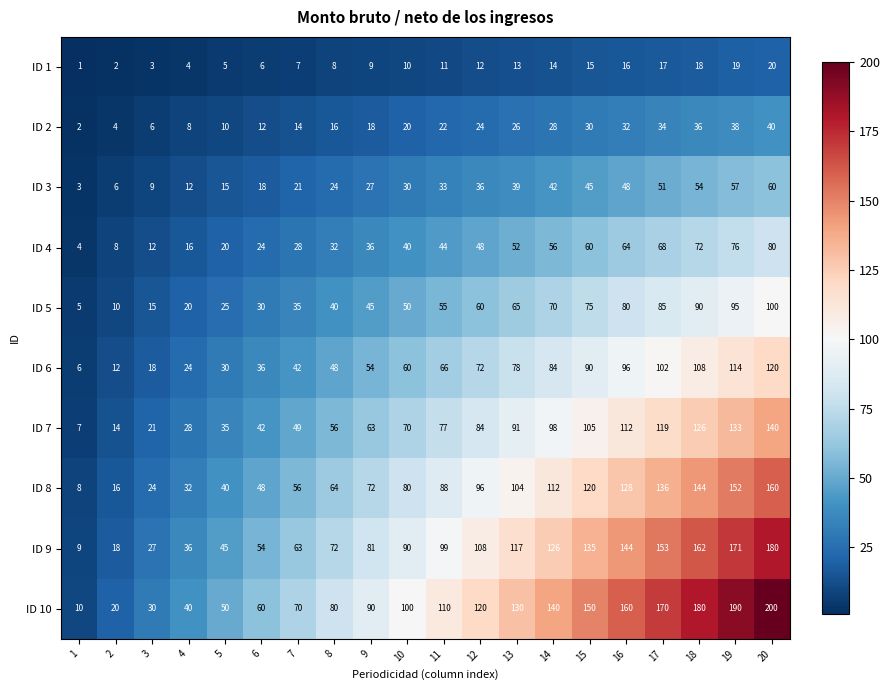

Which series has the widest spread of values?

ID 10